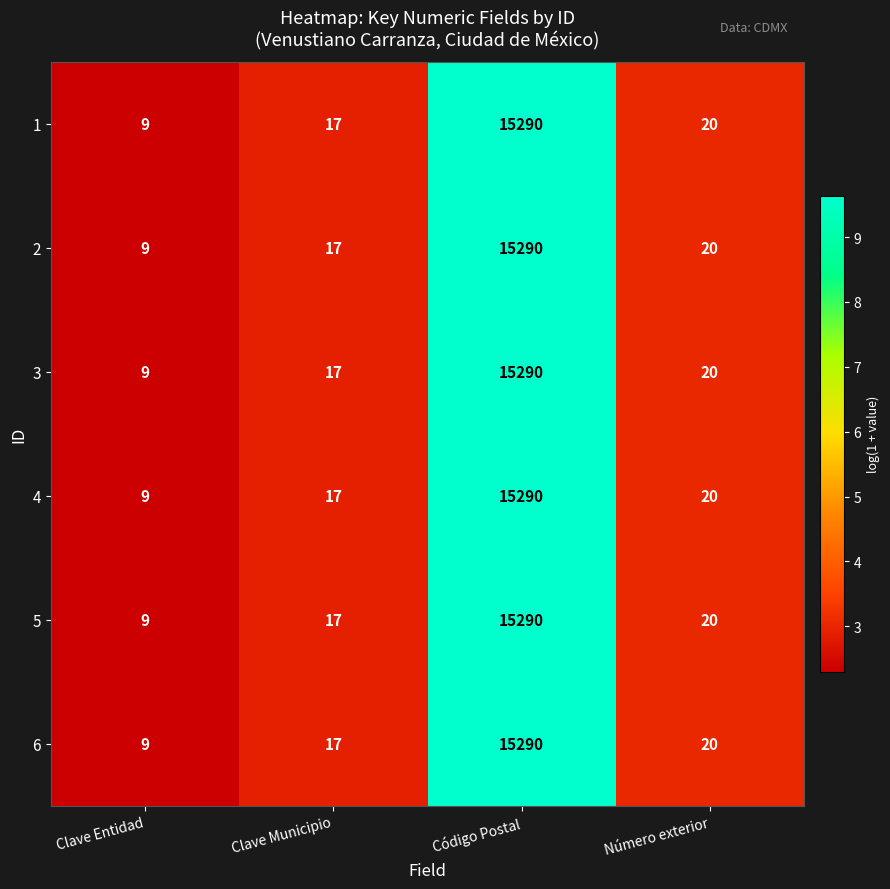

Reading left to right, transcribe all the data shown in this chart.

1: 9	17	15290	20
2: 9	17	15290	20
3: 9	17	15290	20
4: 9	17	15290	20
5: 9	17	15290	20
6: 9	17	15290	20